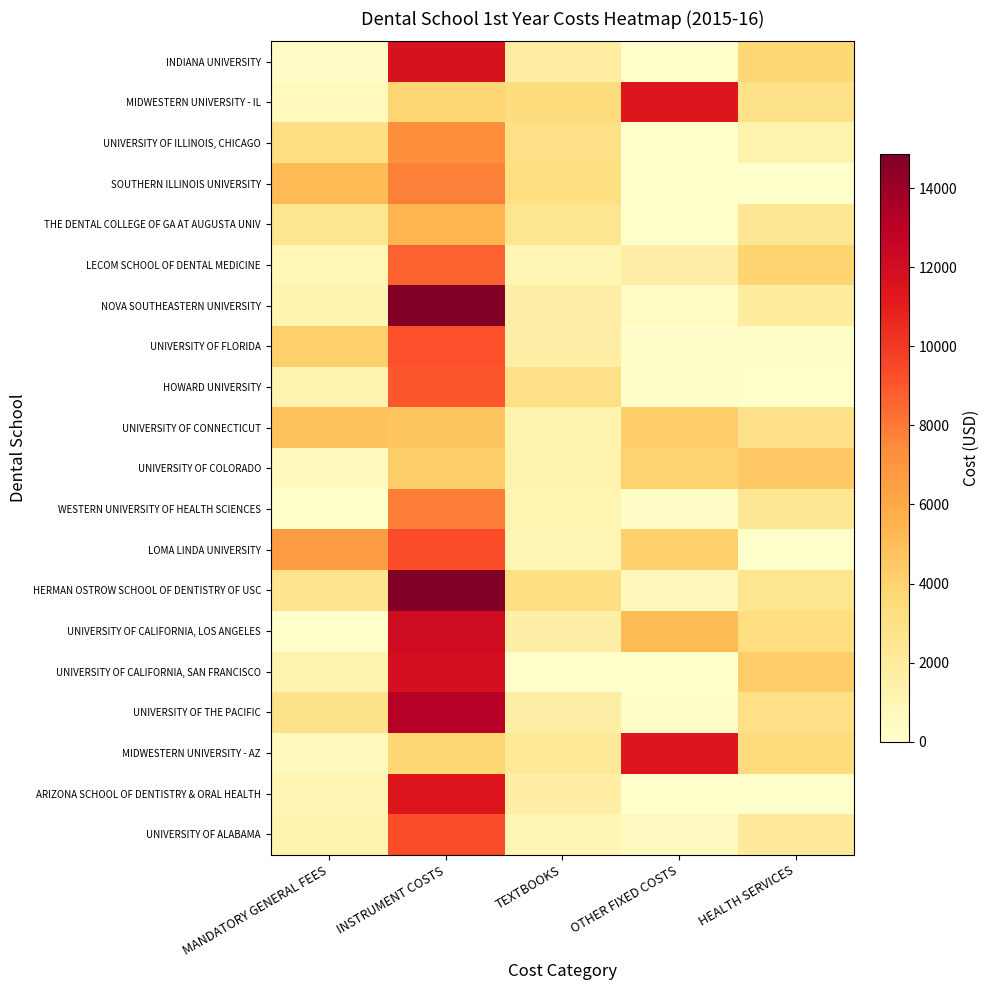

What is the greatest value displayed?

14853